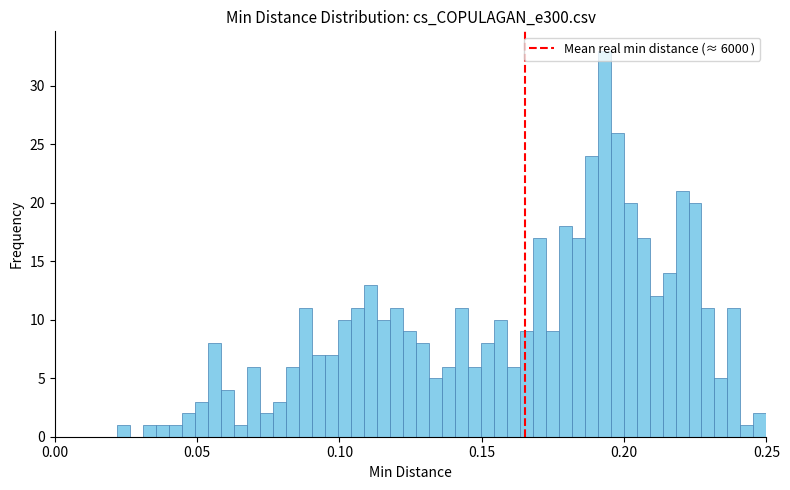

Read against the x-axis, roughly where is the centre of the tallest bar?

0.195